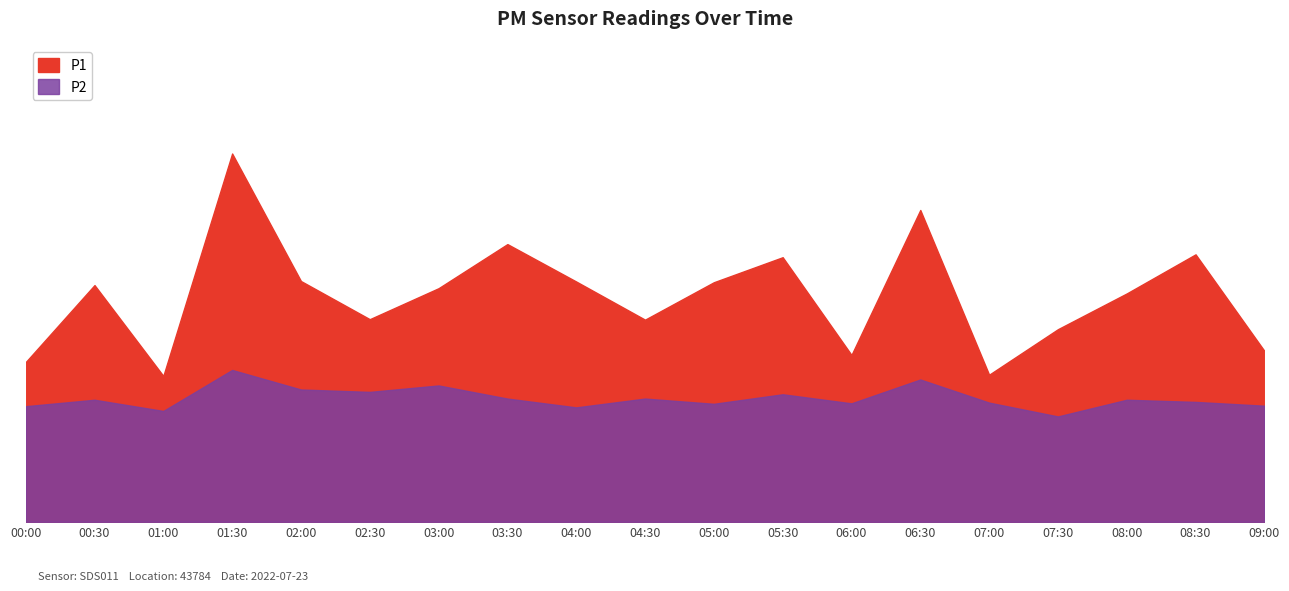

In P2, how many points are lower than both neighbors (excluding endpoints)?

6